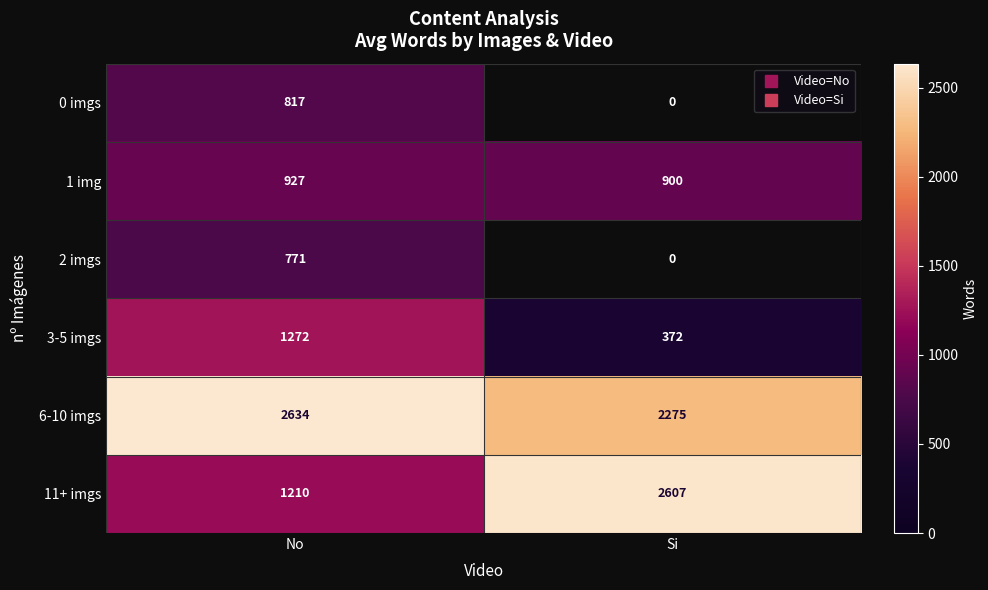

Rank the series by their maximum value, from lowest to highest.

2 imgs, 0 imgs, 1 img, 3-5 imgs, 11+ imgs, 6-10 imgs